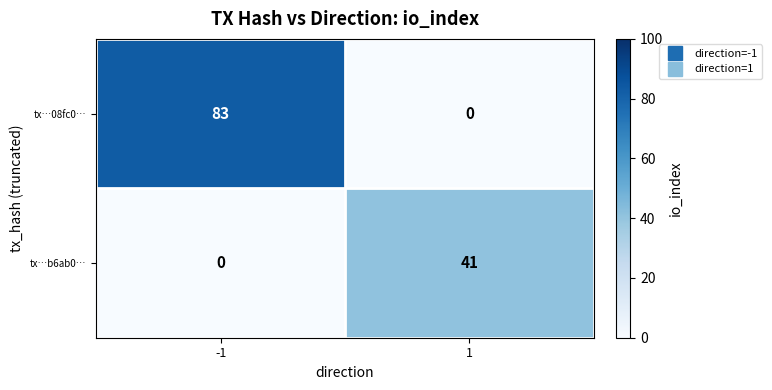

Reading left to right, list all the values displayed in this chart.

tx…08fc0…: -1=83	1=0
tx…b6ab0…: -1=0	1=41